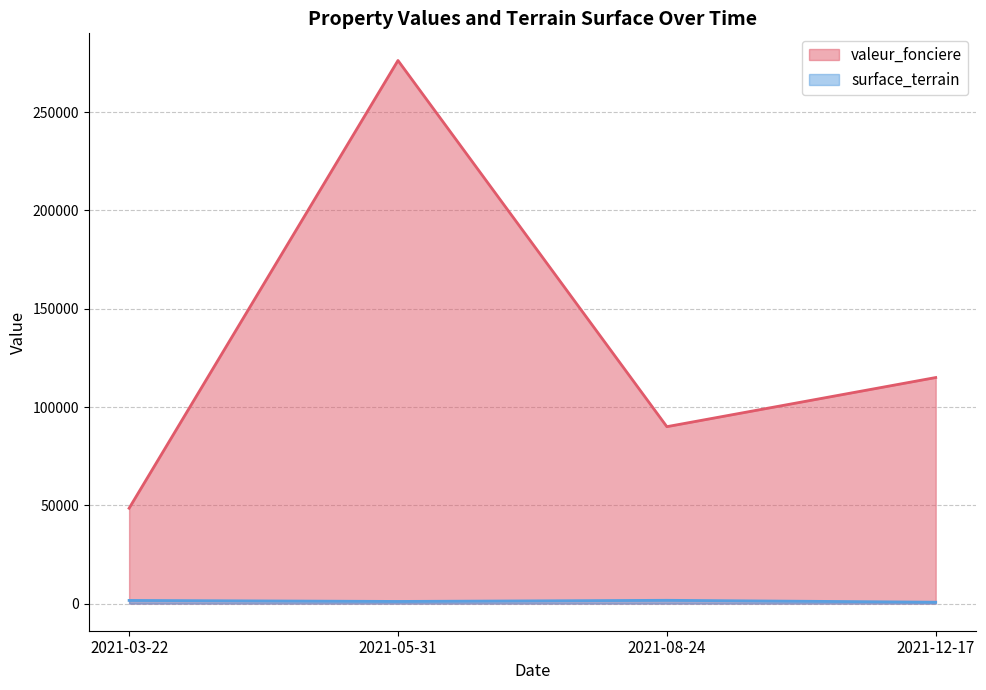

Which series has the widest spread of values?

valeur_fonciere